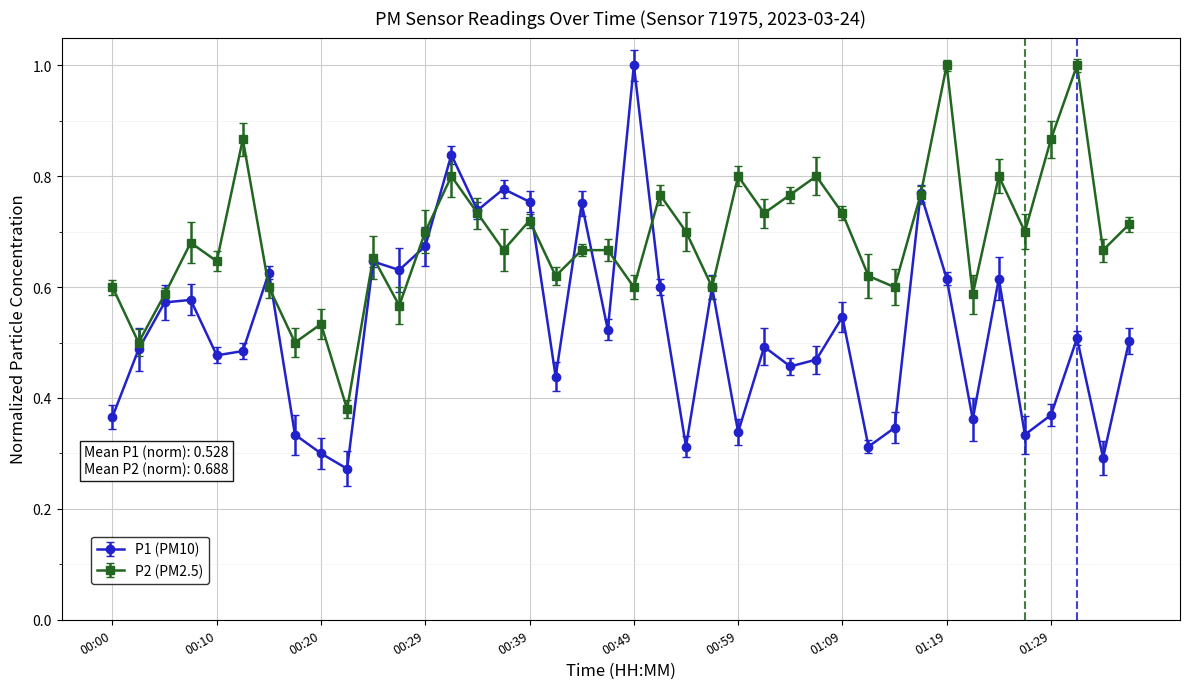

Which series has the largest range (max minus min)?

P1 (PM10)